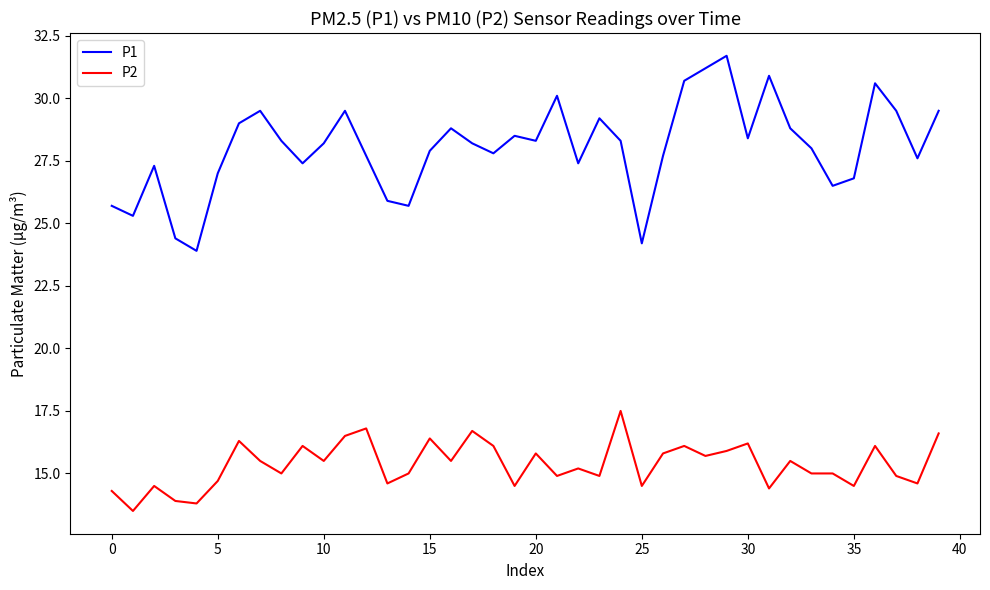

List the series in order of their peak value, highest first.

P1, P2